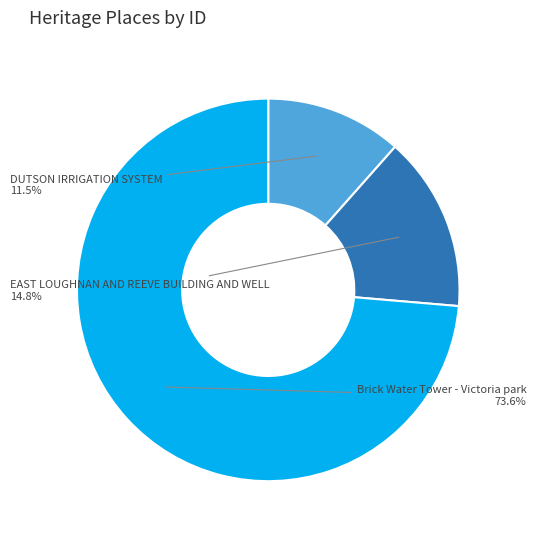

To the nearest percent, what portion does EAST LOUGHNAN AND REEVE BUILDING AND WELL represent?

15%